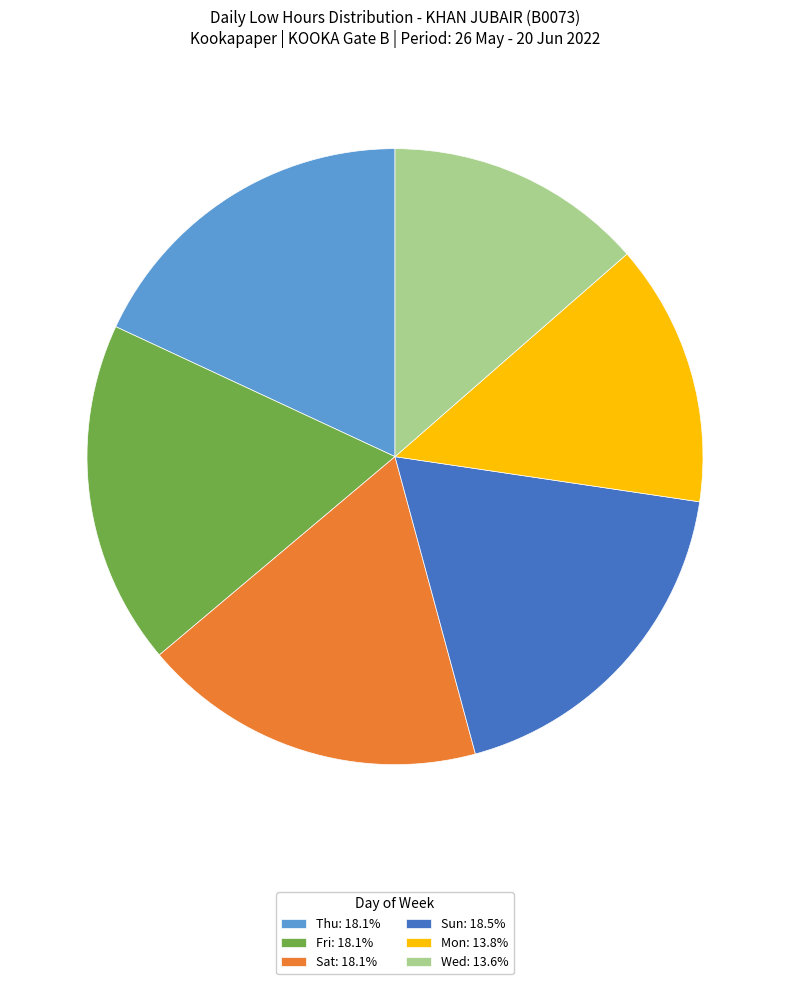

Is there a majority slice in this chart?

No